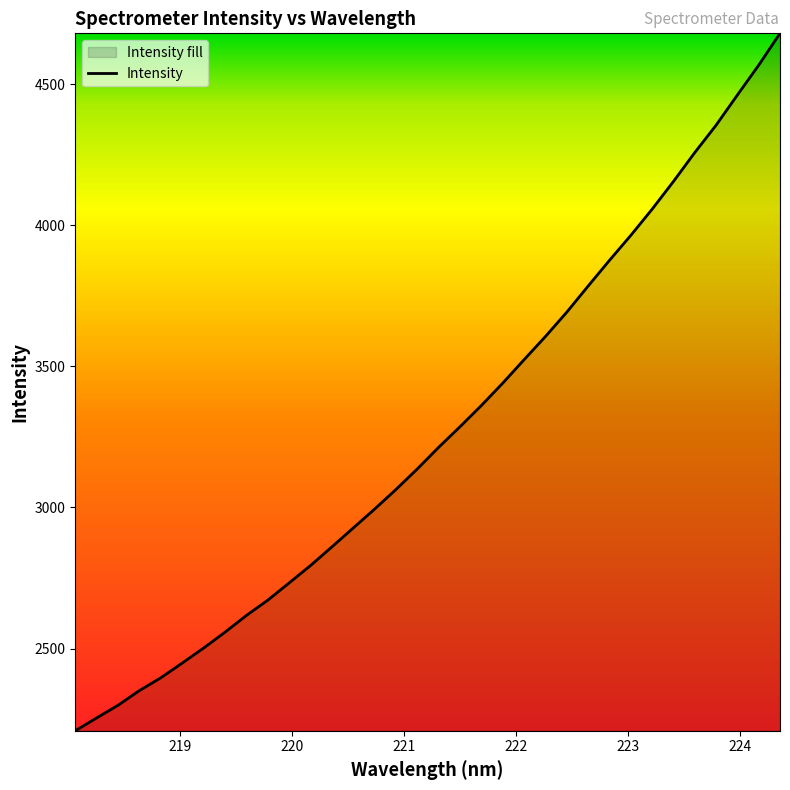

Reading left to right, extract all data points from this chart.

2208.8	2254.2	2299.2	2351.1	2396.4	2448.5	2501.6	2557.7	2617.0	2671.1	2732.2	2793.8	2859.9	2926.9	2993.7	3063.3	3136.1	3212.7	3285.6	3360.8	3440.0	3523.0	3605.1	3691.3	3783.8	3874.9	3963.4	4056.2	4154.5	4256.9	4353.9	4461.0	4566.7	4679.7